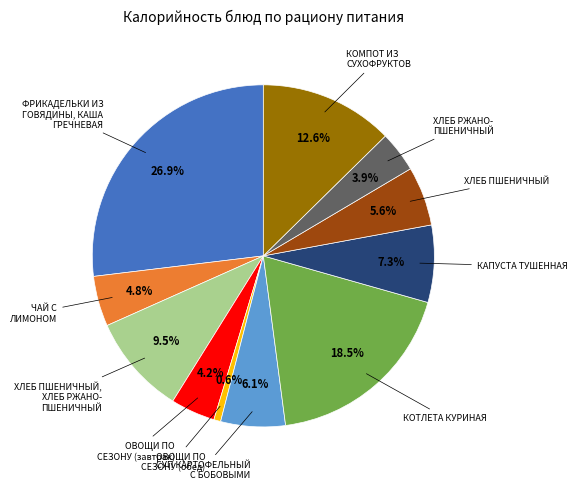

Does any single category account for the majority?

No